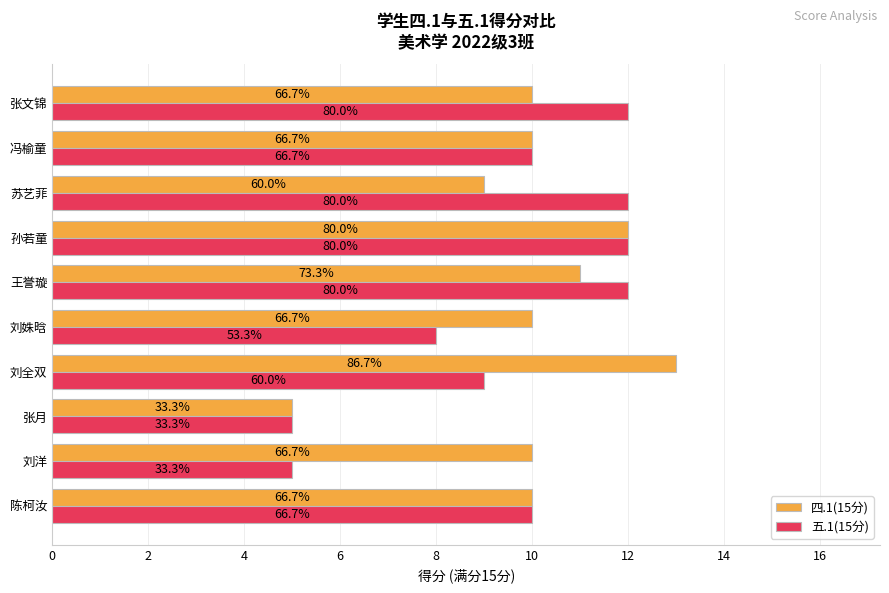

Which series has the largest range (max minus min)?

四.1(15分)